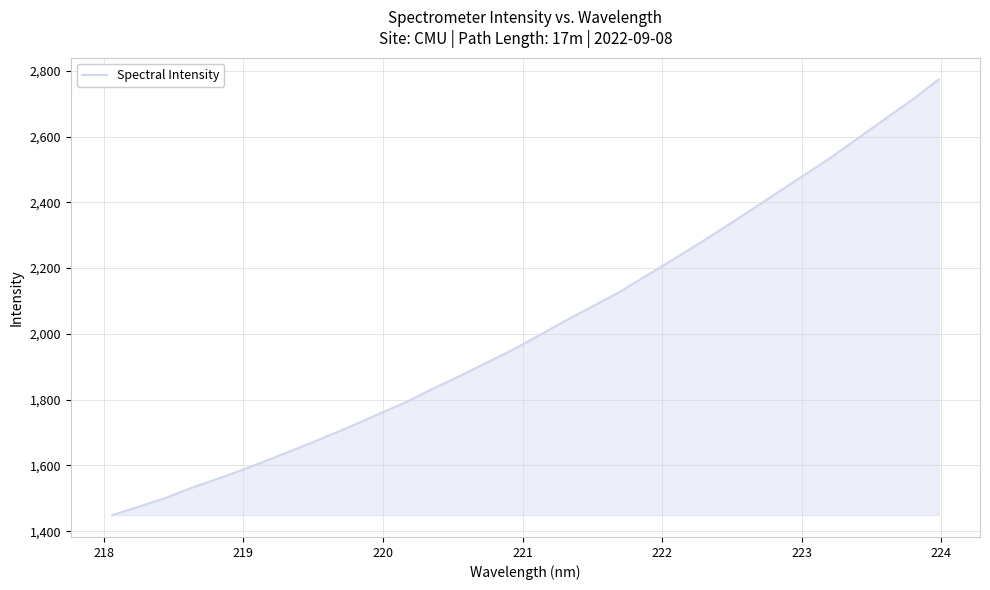

What is the minimum value shown in the chart?

1448.6